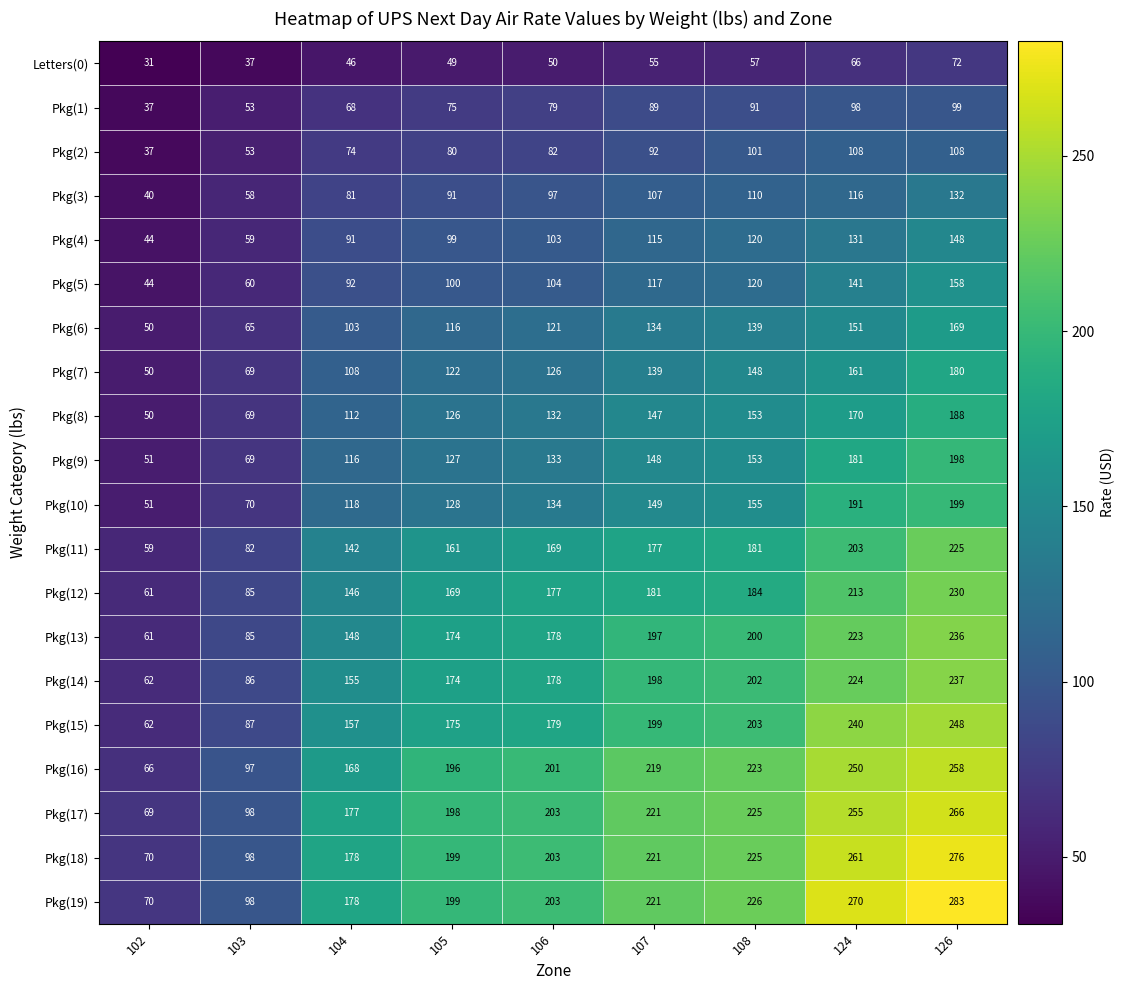

What is the spread (max minus min) of values at 104?

132